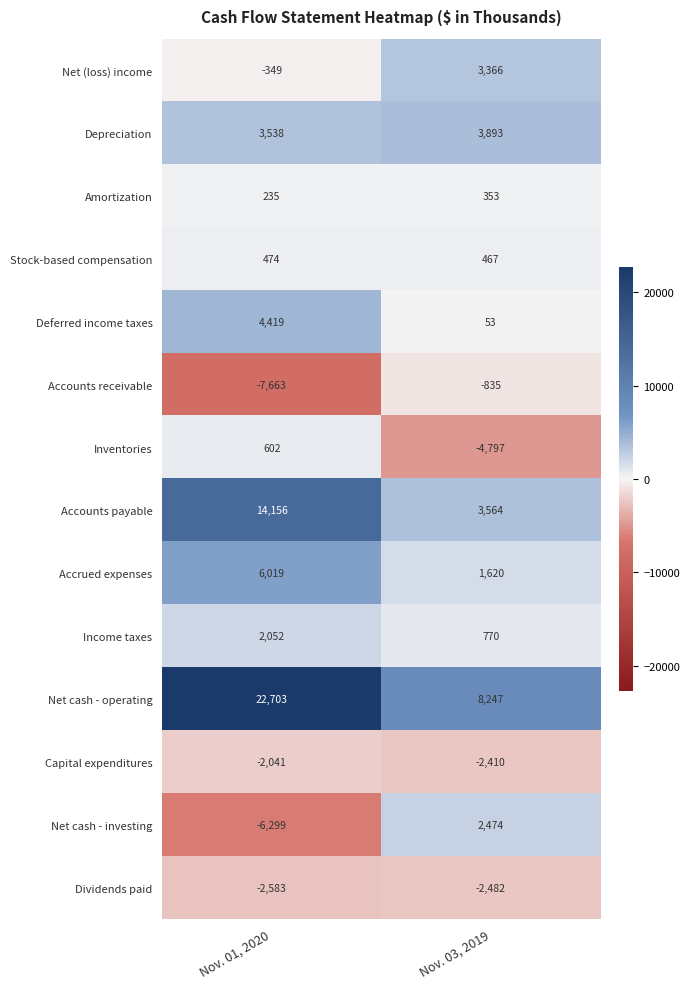

What is the spread (max minus min) of values at Nov. 01, 2020?

30366